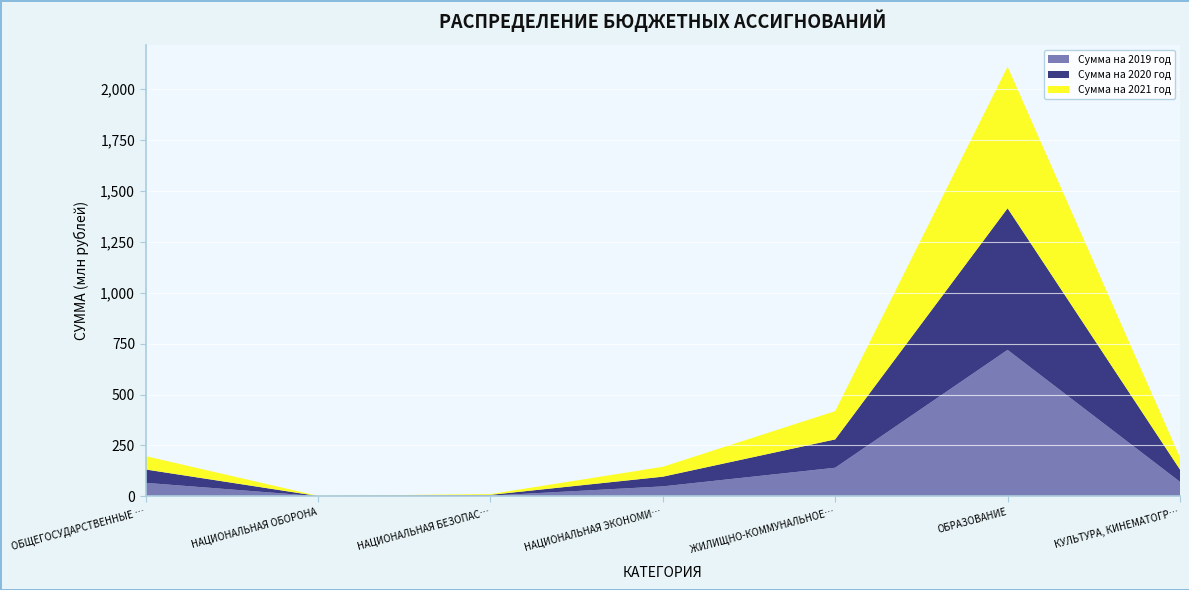

Reading left to right, transcribe all the data shown in this chart.

Сумма на 2019 год: 66378071.0	813000.0	3575386.7	48960276.6	140467509.6	719143719.4	71265928.2
Сумма на 2020 год: 65652167.7	813000.0	3640082.7	47508250.0	139088837.6	695271660.2	60204813.3
Сумма на 2021 год: 65652967.7	820700.0	3862174.7	48574250.0	138837137.6	695271660.2	60204813.3